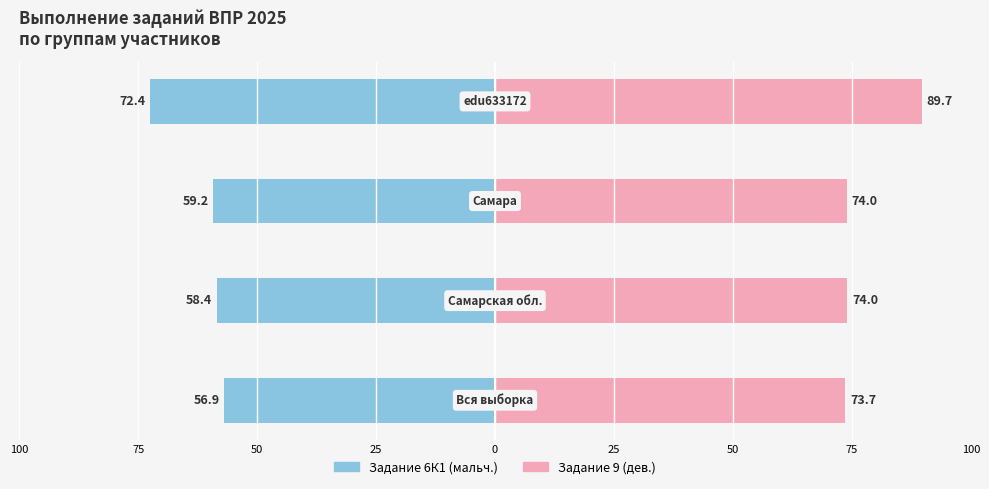

Which series has the largest total across all categories?

Задание 9